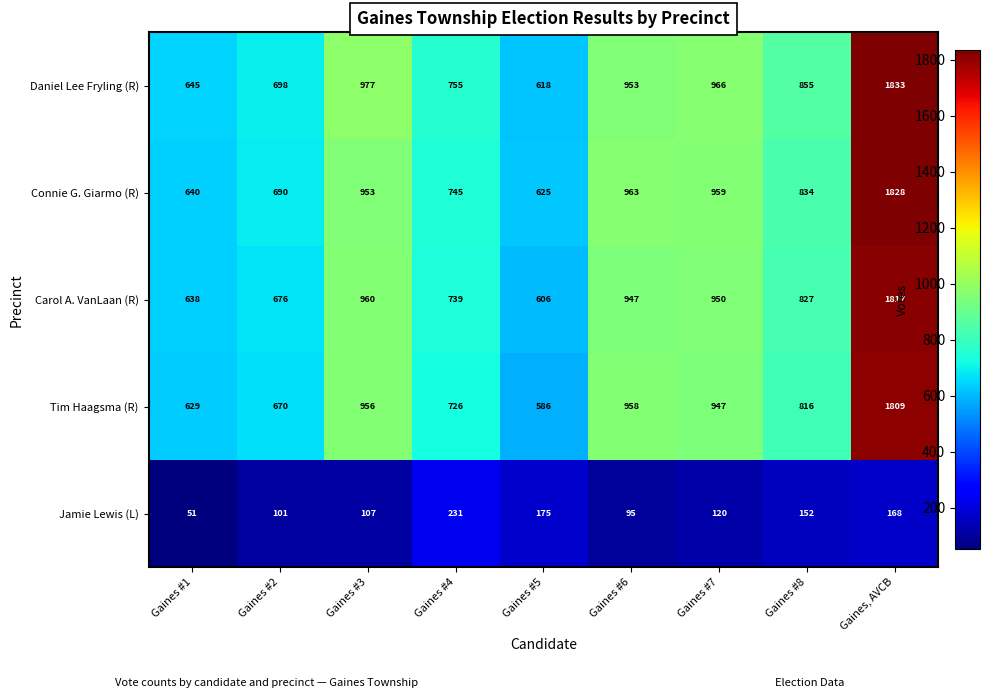

What is the total value across all series at Gaines #7?

3942